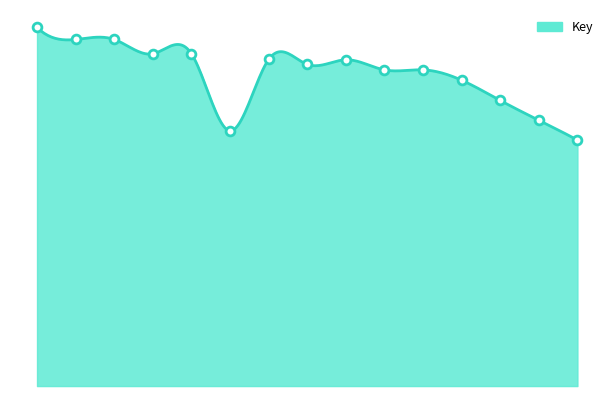

Between 15 and 5, which is larger?

5